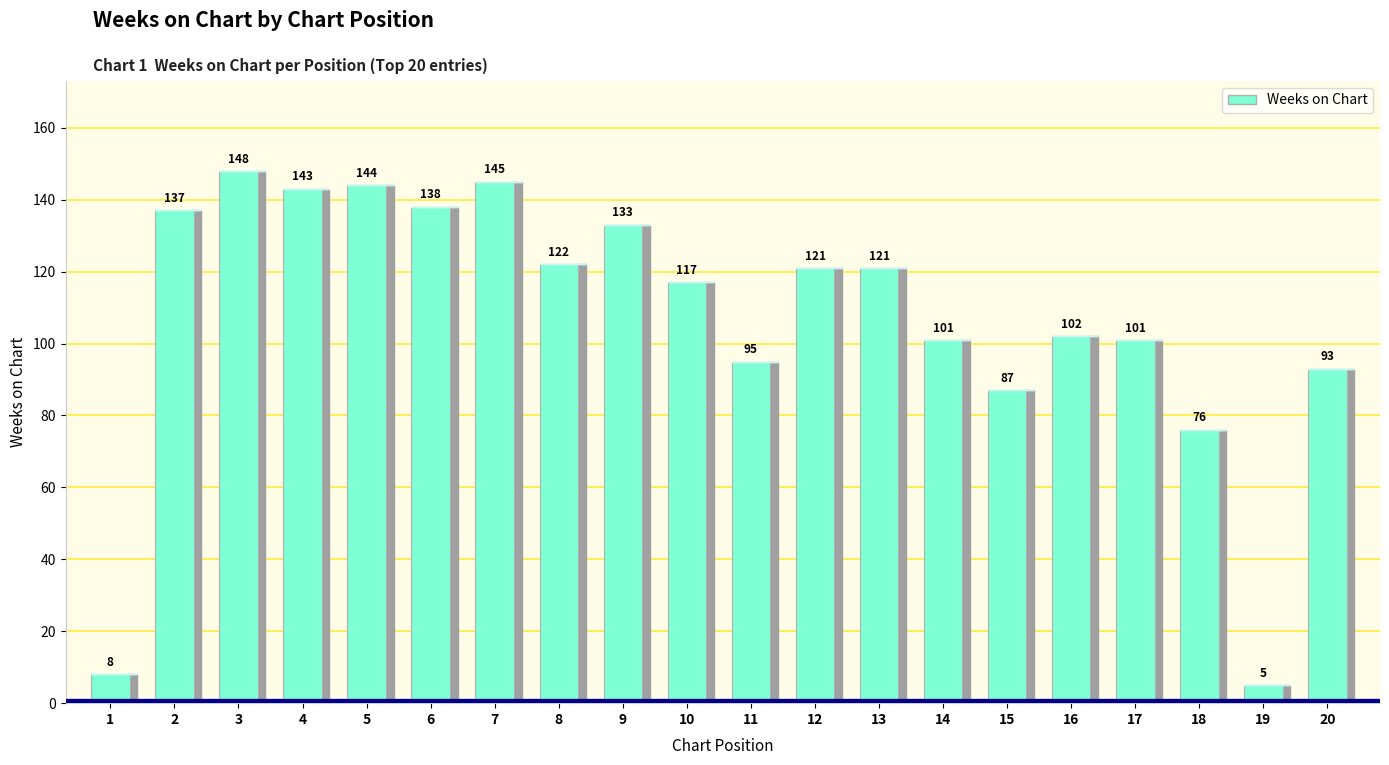

Are the bars horizontal?

No